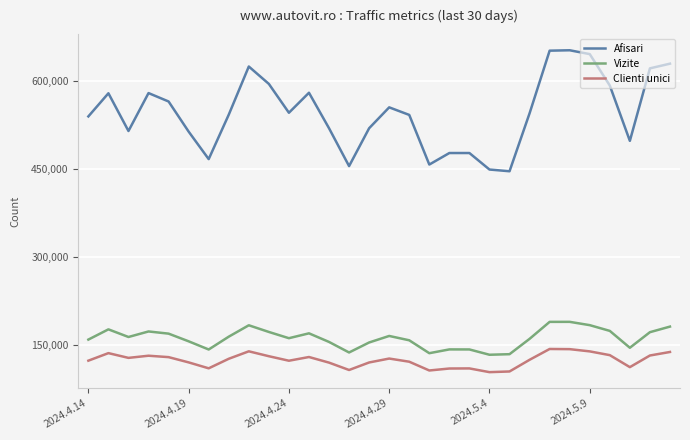

Which series has the largest total across all categories?

Afisari